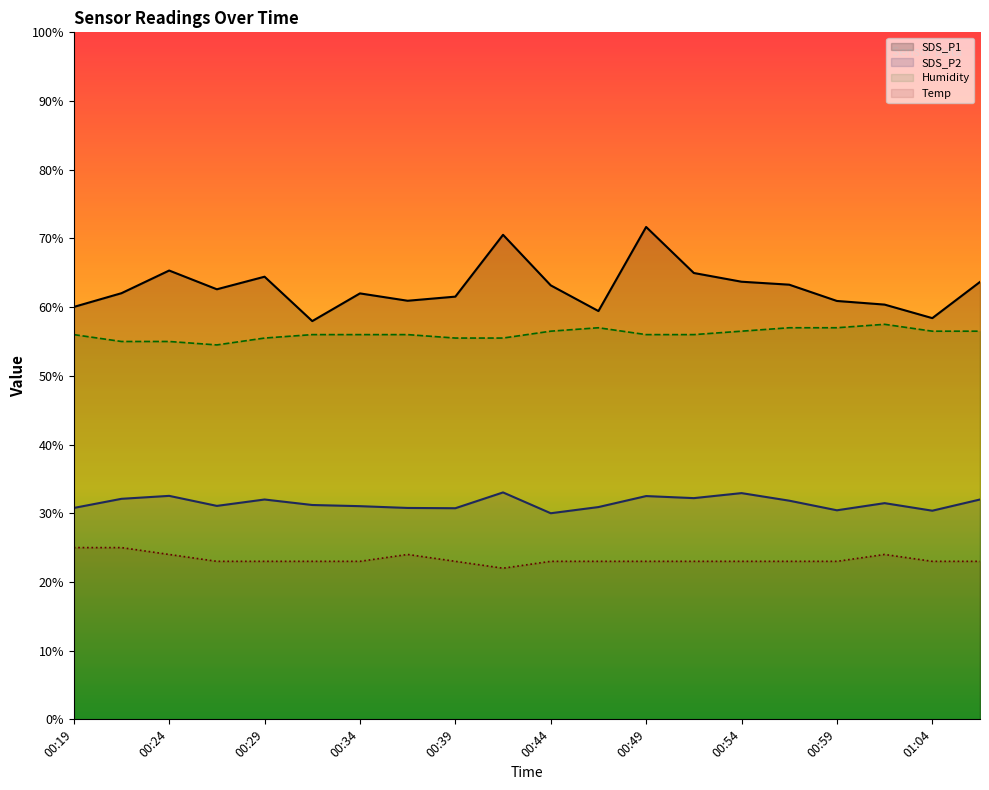

Reading left to right, extract all data points from this chart.

SDS_P1: 00:19=60.0	00:22=62.0	00:24=65.3	00:27=62.6	00:29=64.4	00:32=58.0	00:34=62.0	00:37=60.9	00:39=61.5	00:42=70.5	00:44=63.2	00:47=59.4	00:49=71.7	00:52=65.0	00:54=63.7	00:57=63.3	00:59=60.9	01:02=60.4	01:04=58.4	01:07=63.7
SDS_P2: 00:19=30.8	00:22=32.1	00:24=32.5	00:27=31.1	00:29=32.0	00:32=31.2	00:34=31.0	00:37=30.8	00:39=30.7	00:42=33.0	00:44=30.0	00:47=30.9	00:49=32.5	00:52=32.2	00:54=32.9	00:57=31.8	00:59=30.4	01:02=31.5	01:04=30.4	01:07=32.0
Humidity: 00:19=56.0	00:22=55.0	00:24=55.0	00:27=54.5	00:29=55.5	00:32=56.0	00:34=56.0	00:37=56.0	00:39=55.5	00:42=55.5	00:44=56.5	00:47=57.0	00:49=56.0	00:52=56.0	00:54=56.5	00:57=57.0	00:59=57.0	01:02=57.5	01:04=56.5	01:07=56.5
Temp: 00:19=25.0	00:22=25.0	00:24=24.0	00:27=23.0	00:29=23.0	00:32=23.0	00:34=23.0	00:37=24.0	00:39=23.0	00:42=22.0	00:44=23.0	00:47=23.0	00:49=23.0	00:52=23.0	00:54=23.0	00:57=23.0	00:59=23.0	01:02=24.0	01:04=23.0	01:07=23.0